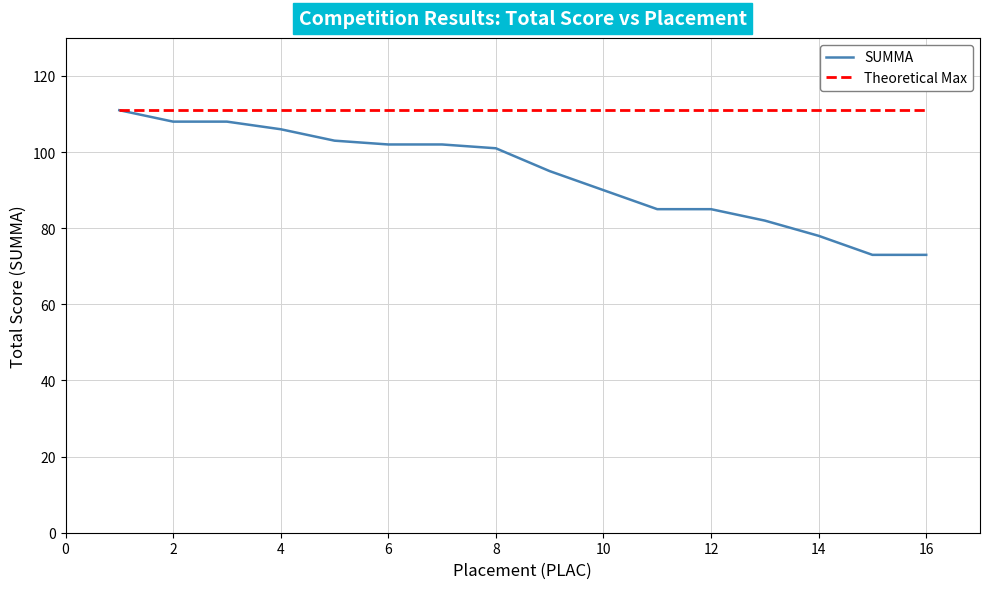

What is the greatest value displayed?

111